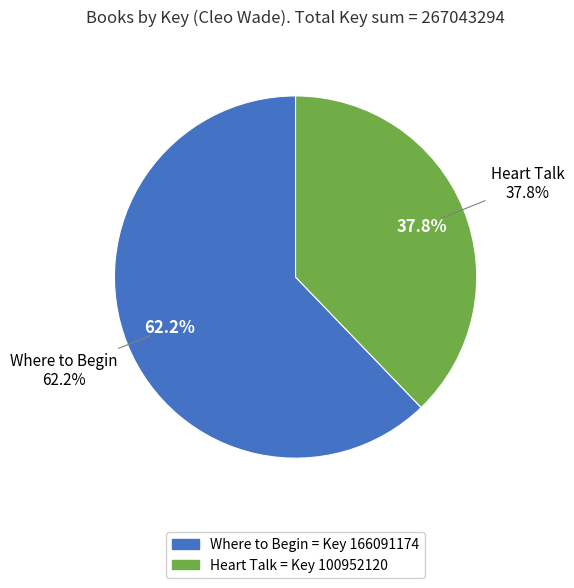

Does Heart Talk represent more than half of the total?

No